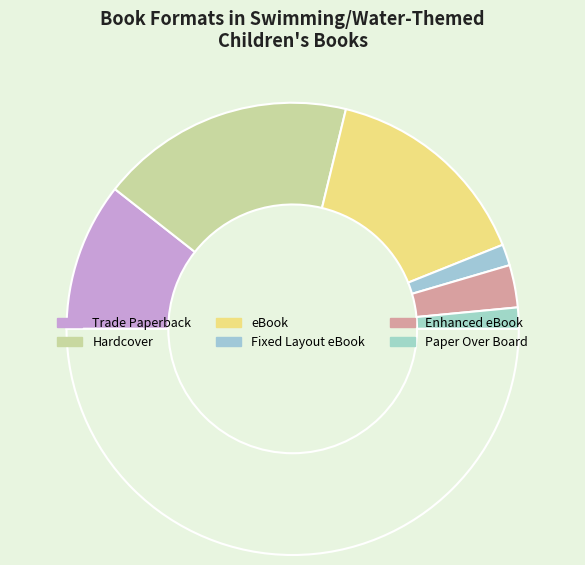

How many segments does this pie chart have?

7